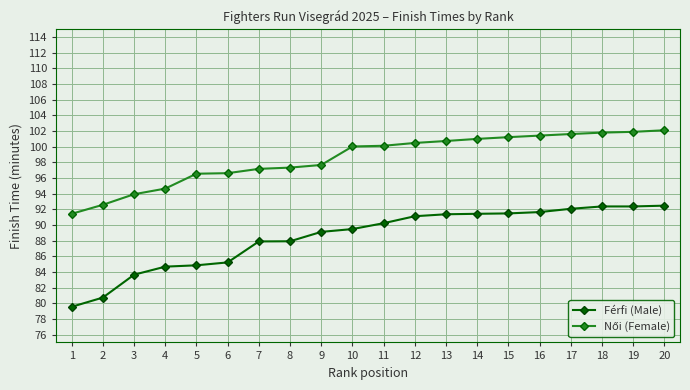

What is the average value of the Férfi (Male) series?

88.5